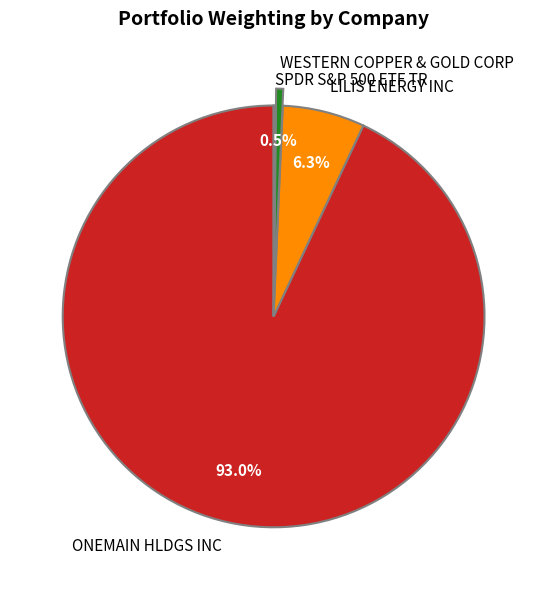

Which has a higher value, LILIS ENERGY INC or ONEMAIN HLDGS INC?

ONEMAIN HLDGS INC